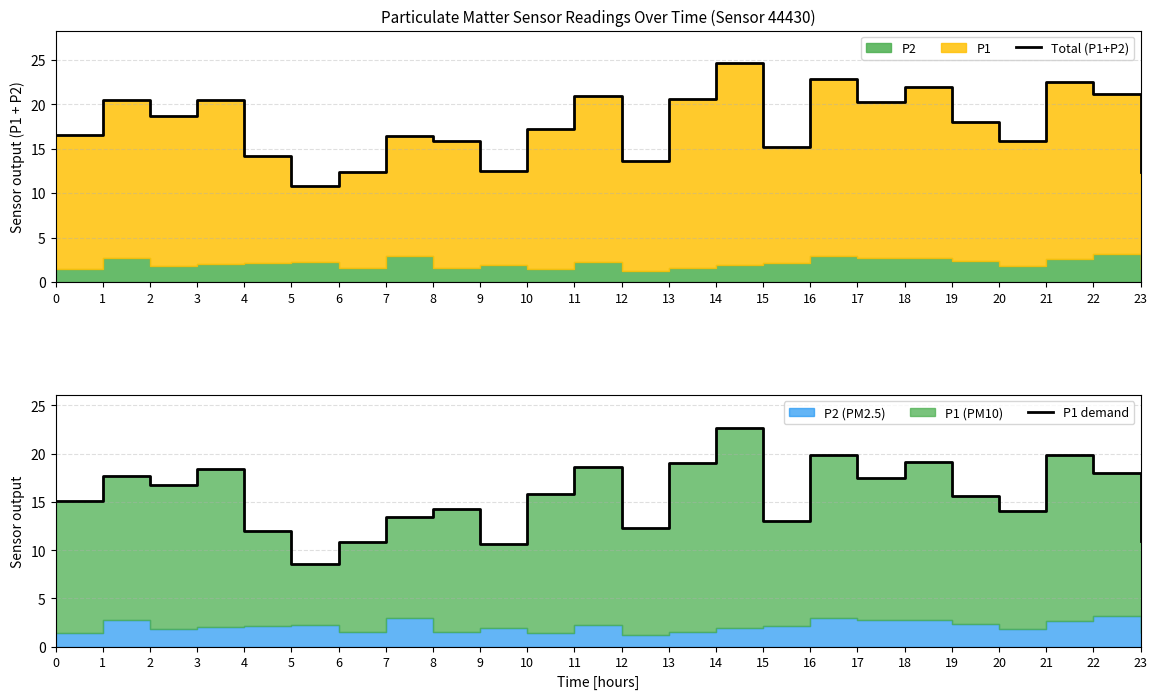

Reading right to left, list all the values displayed in this chart.

Total (P1+P2): 12.3	21.1	22.4	15.8	18.0	21.9	20.2	22.8	15.1	24.6	20.6	13.6	20.9	17.2	12.5	15.8	16.4	12.4	10.8	14.1	20.5	18.6	20.4	16.5
P1 demand: 10.9	17.9	19.8	14.0	15.6	19.1	17.5	19.9	13.0	22.6	19.1	12.3	18.6	15.8	10.7	14.2	13.4	10.8	8.5	12.0	18.4	16.8	17.7	15.1